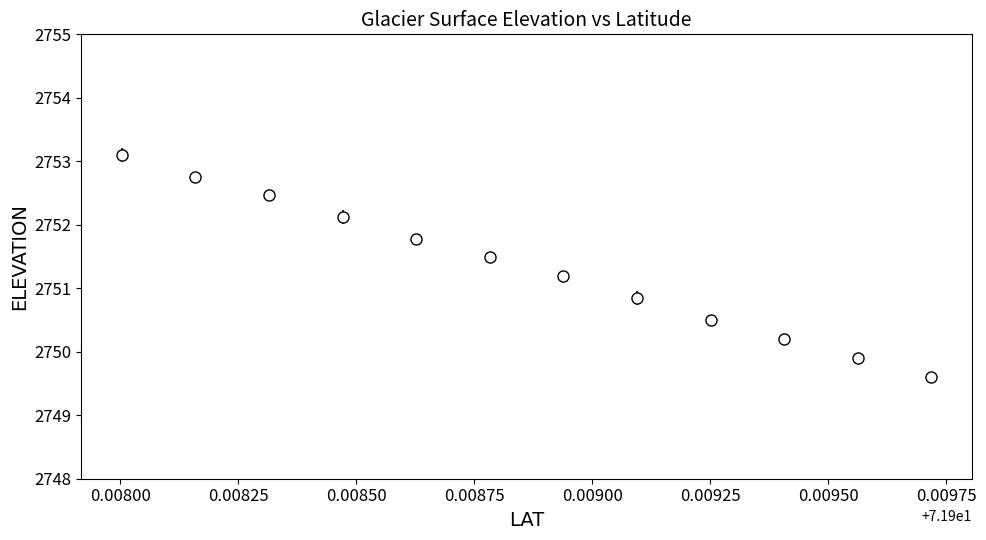

What is the value of the 4th point from the left?

2752.1